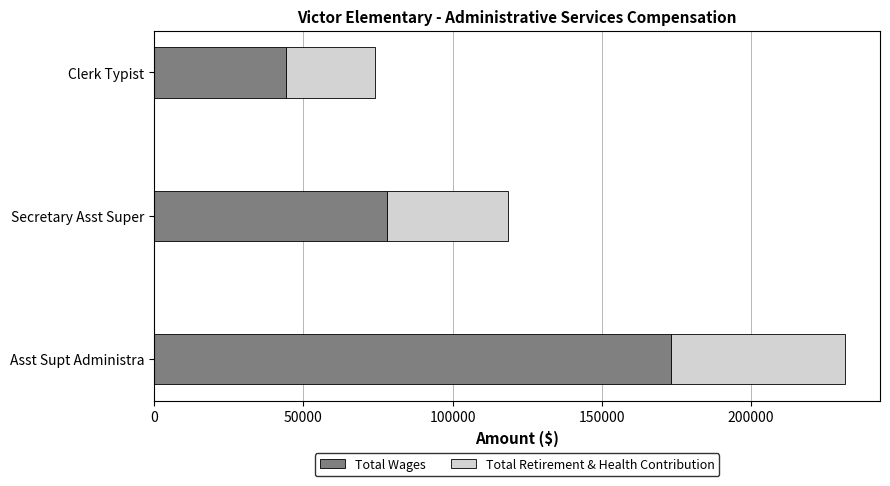

Rank the categories by Total Wages value from lowest to highest.

Clerk Typist, Secretary Asst Super, Asst Supt Administra